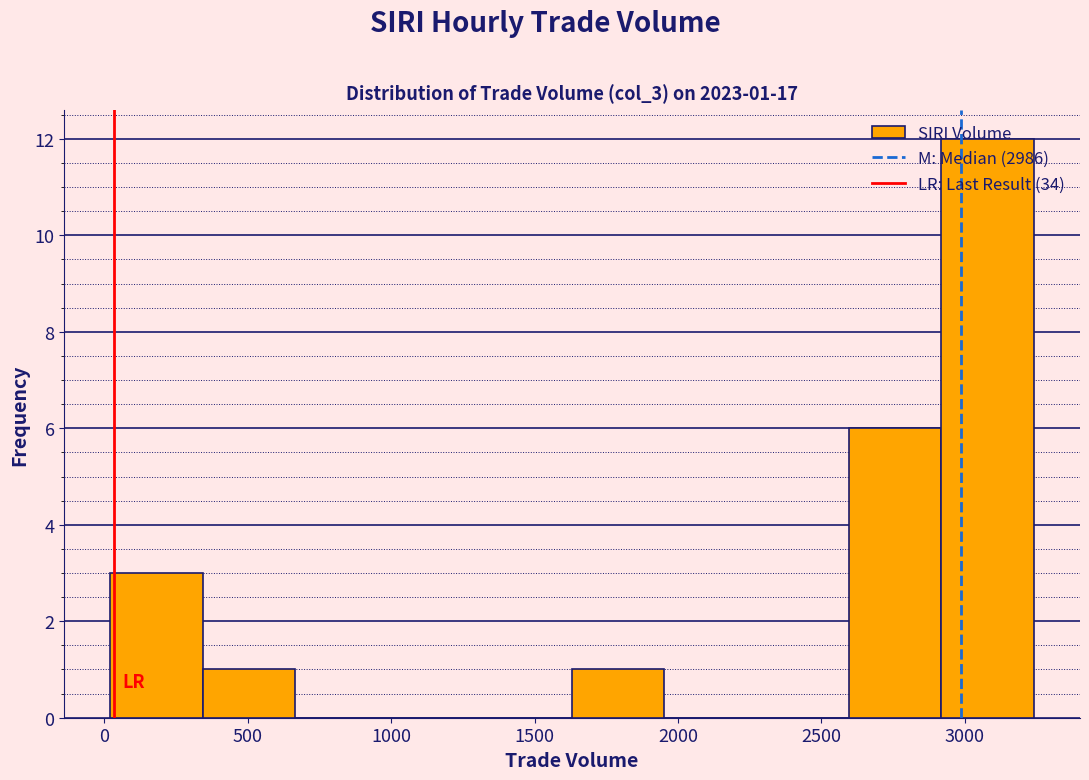

Which range on the x-axis has the tallest bar?

2900 to 3250